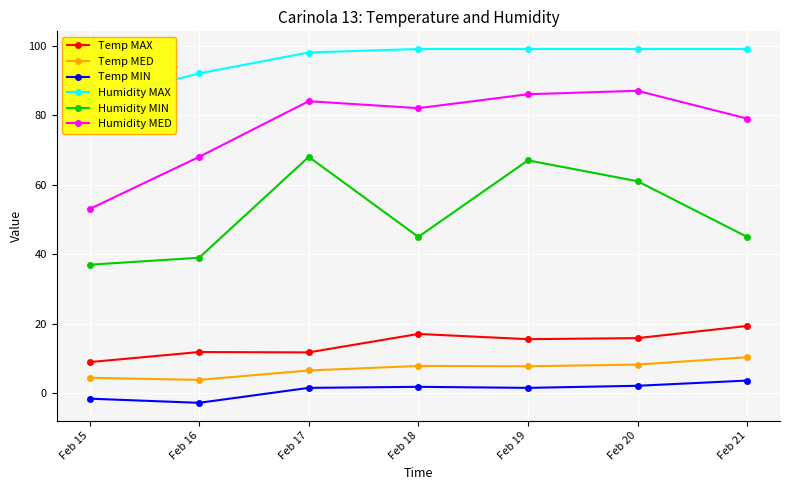

Reading left to right, extract all data points from this chart.

Temp MAX: 9.0	11.9	11.8	17.1	15.6	15.9	19.4
Temp MED: 4.5	3.9	6.6	7.9	7.8	8.3	10.4
Temp MIN: -1.5	-2.7	1.6	1.9	1.6	2.2	3.7
Humidity MAX: 84.0	92.0	98.0	99.0	99.0	99.0	99.0
Humidity MIN: 37.0	39.0	68.0	45.0	67.0	61.0	45.0
Humidity MED: 53.0	68.0	84.0	82.0	86.0	87.0	79.0